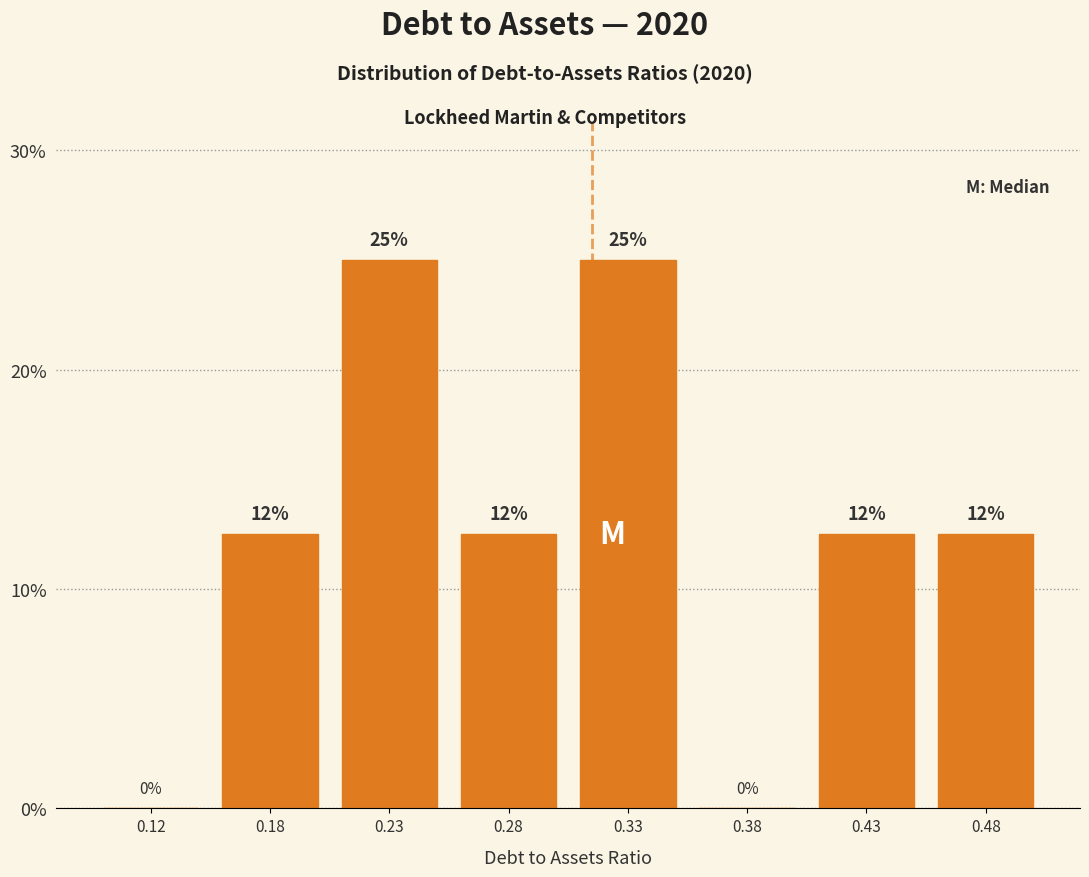

What is the change in value from 0.12 to 0.23?

+25.0